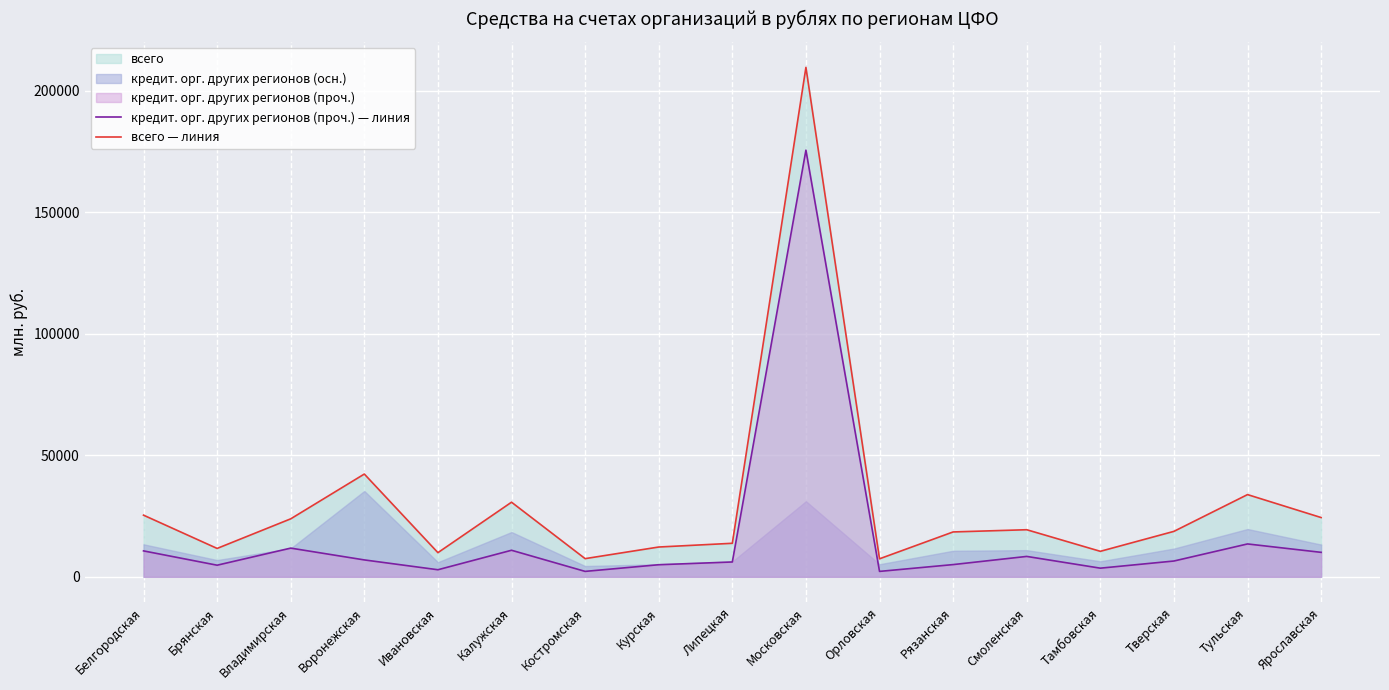

At which category does всего — линия reach its first local peak?

Воронежская